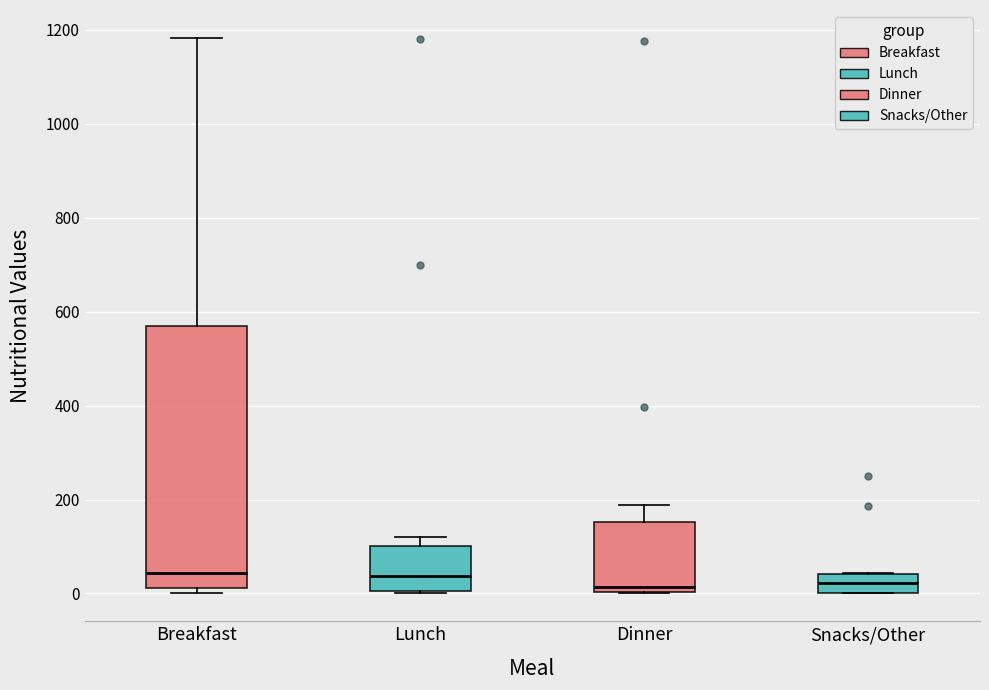

Reading left to right, transcribe this box plot: for each box, give where its median line is, the range the box spans, and where its two whiskers end, as read against the y-axis. The values are not printed on the chart, so give them approximately, as read against the axis.

Breakfast: median 40, box 20 to 580, whiskers 0 to 1180
Lunch: median 40, box 0 to 100, whiskers 0 to 120
Dinner: median 20, box 0 to 160, whiskers 0 to 180
Snacks/Other: median 20, box 0 to 40, whiskers 0 to 40